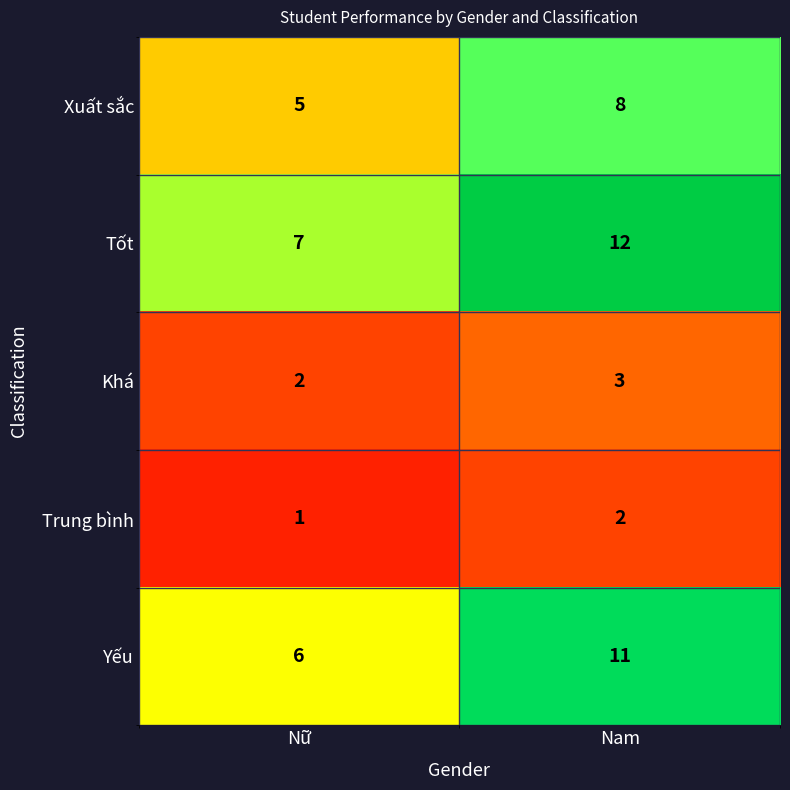

Count the number of categories in the chart.

2